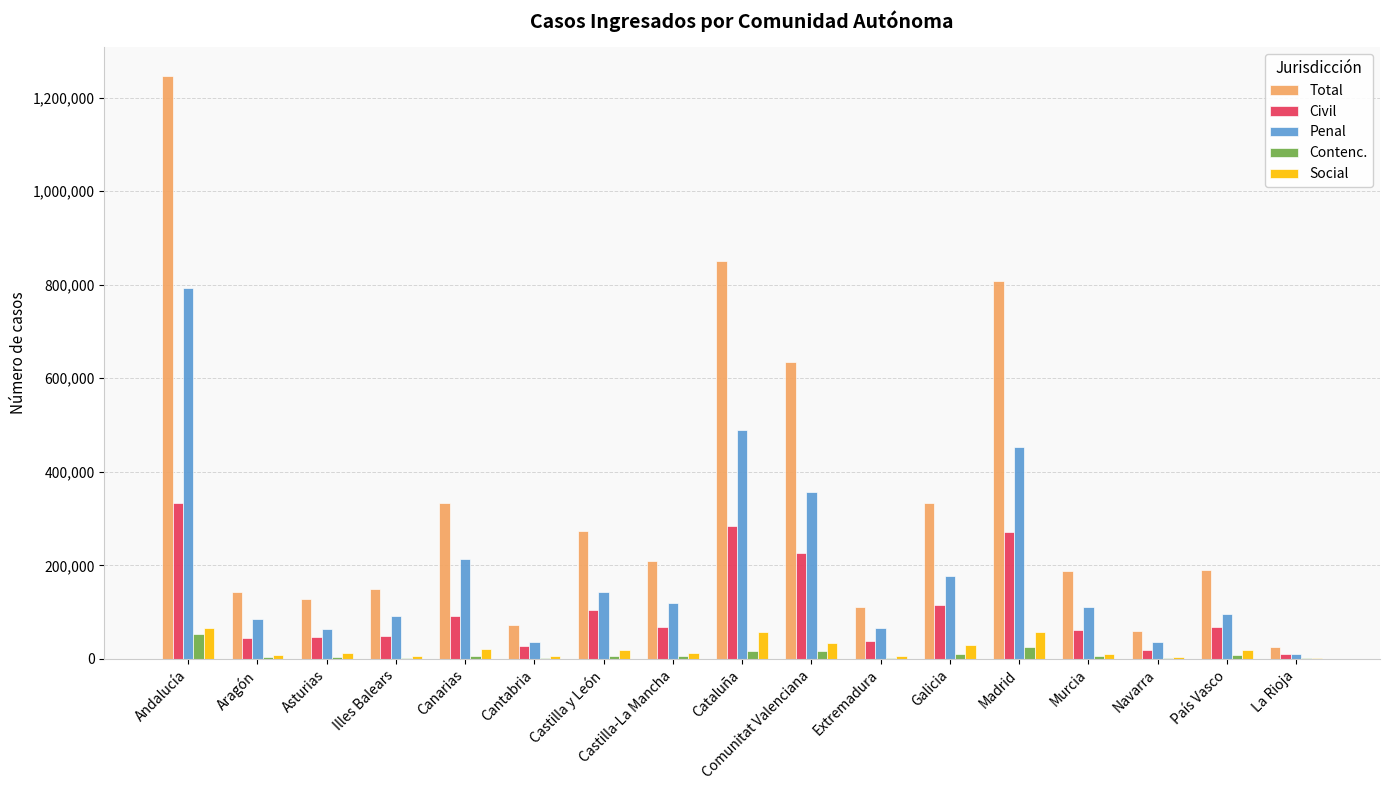

What is the maximum value shown in the chart?

1245462